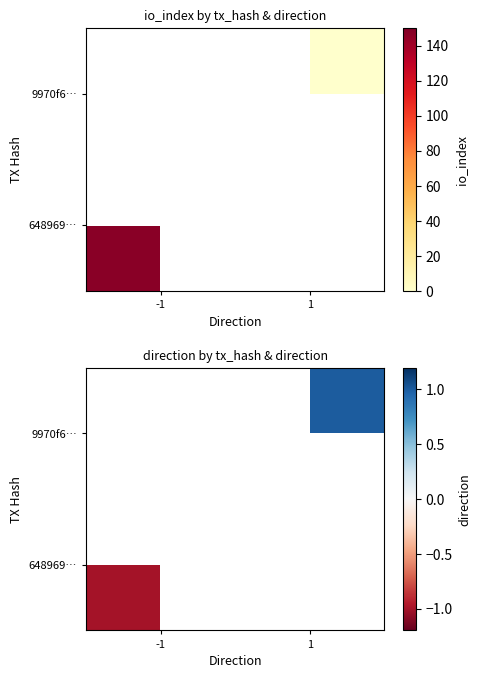

What is the maximum value shown in the chart?

1.0